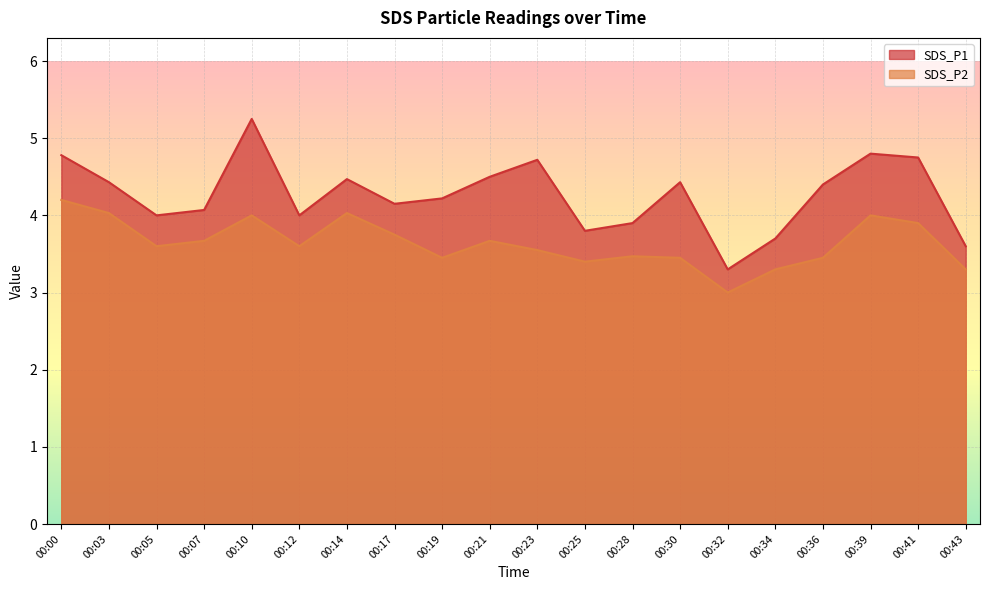

At how many categories does at least one series exceed 4?

13